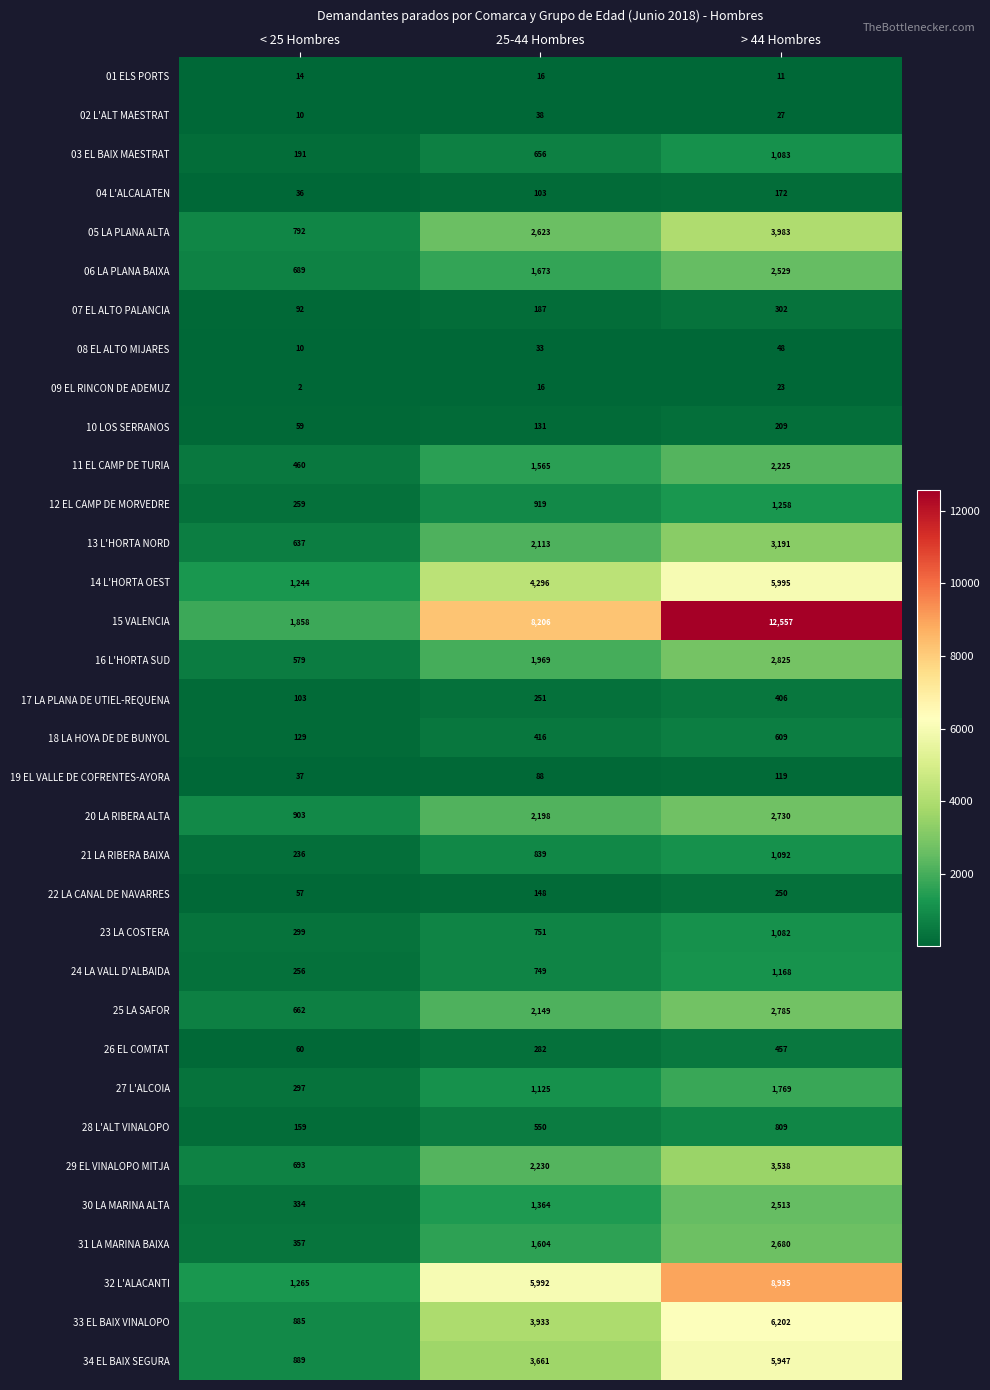

What is the approximate value of 18 LA HOYA DE DE BUNYOL at > 44 Hombres, to the nearest 10?

610